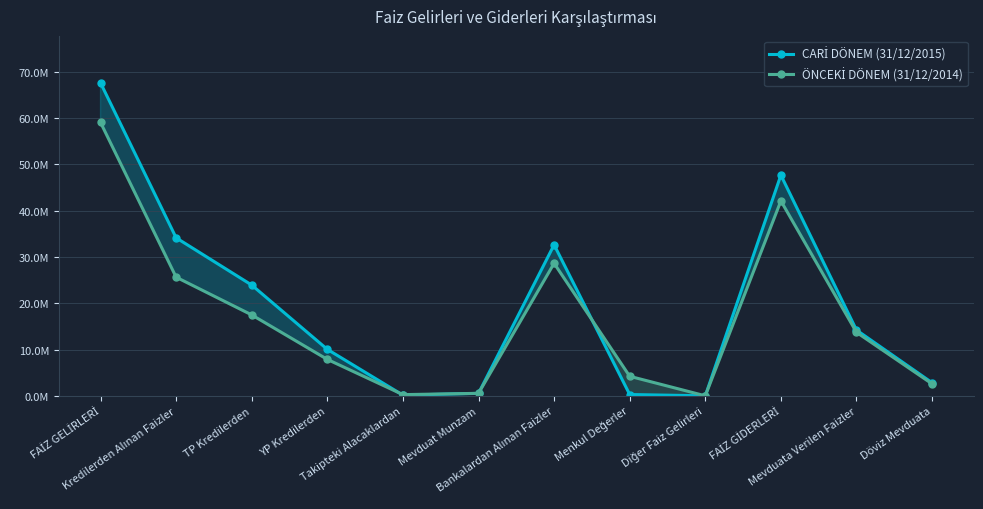

What are all the series names shown in the legend?

CARİ DÖNEM (31/12/2015), ÖNCEKİ DÖNEM (31/12/2014)